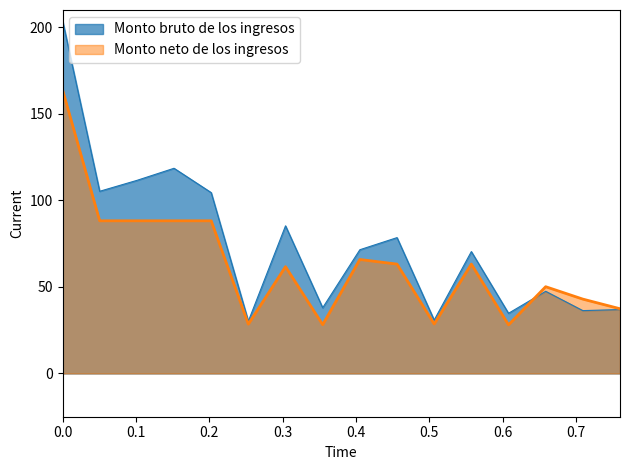

Does the chart have visible grid lines?

No